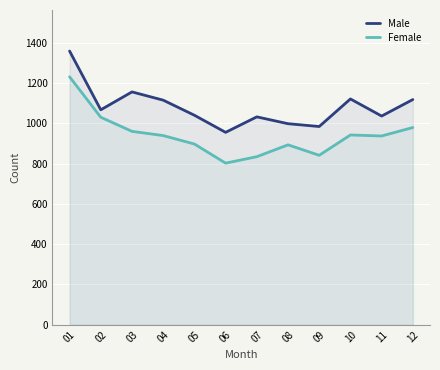

True or false: Male and Female cross at least once.

False